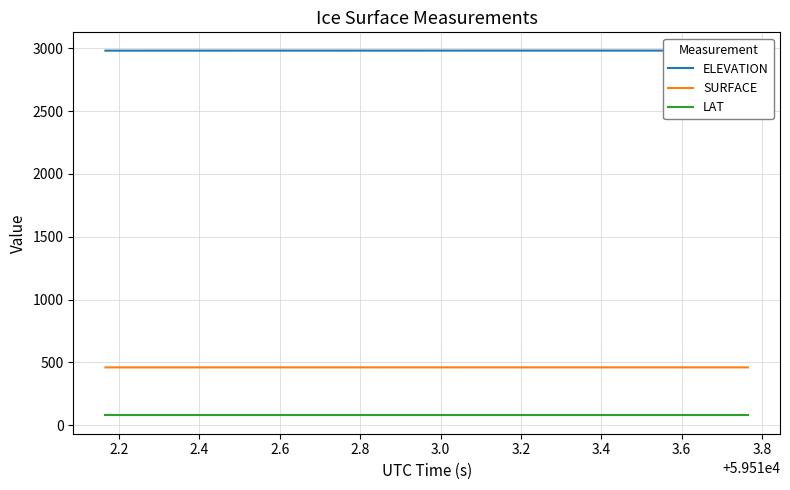

What is the highest value of the SURFACE series?

460.9